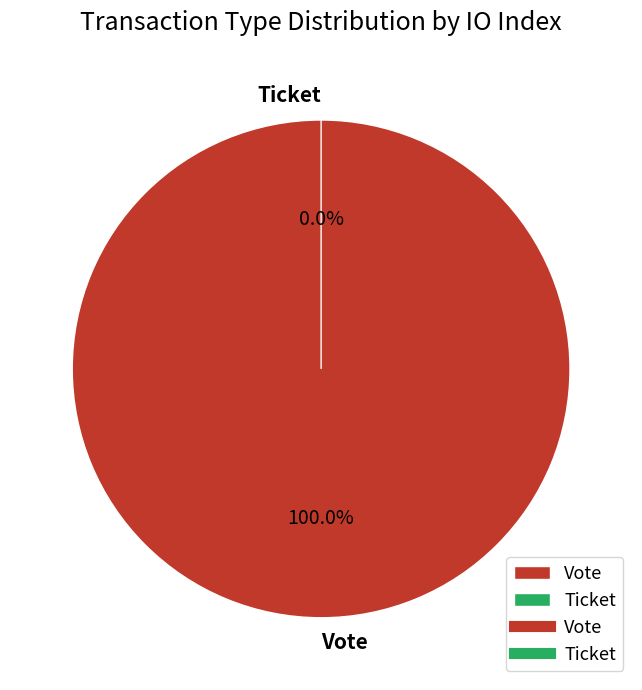

Is it true that Ticket is 1% of the pie?

False